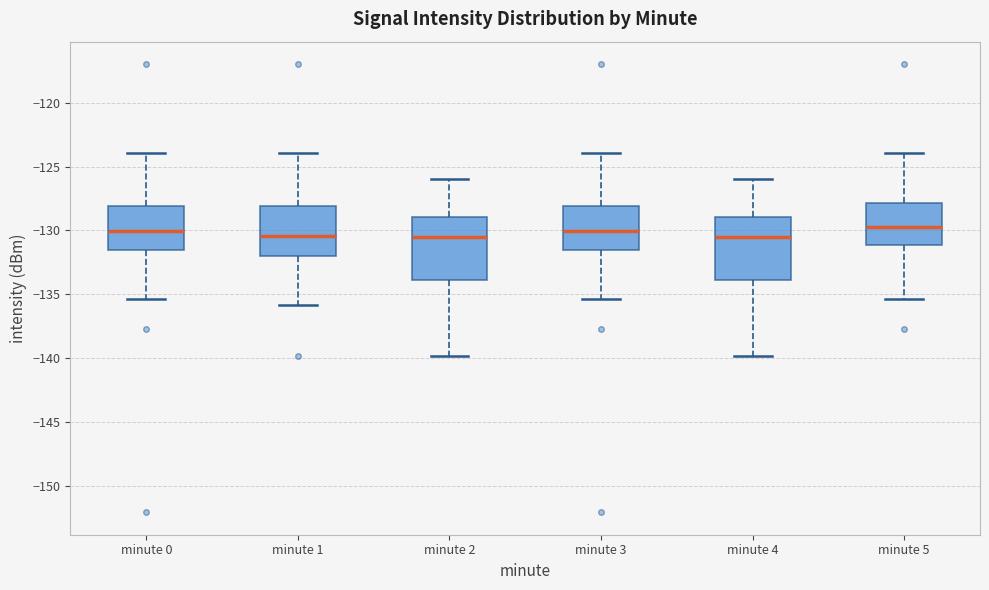

Where does the upper whisker of the box for minute 0 end on the y-axis? The values are not printed on the chart, so give them approximately, as read against the axis.

-124.0